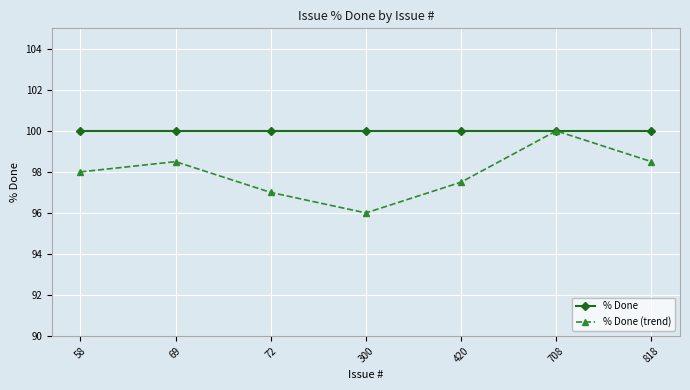

What is the value of the % Done (trend) point at the 6th from the left?

100.0